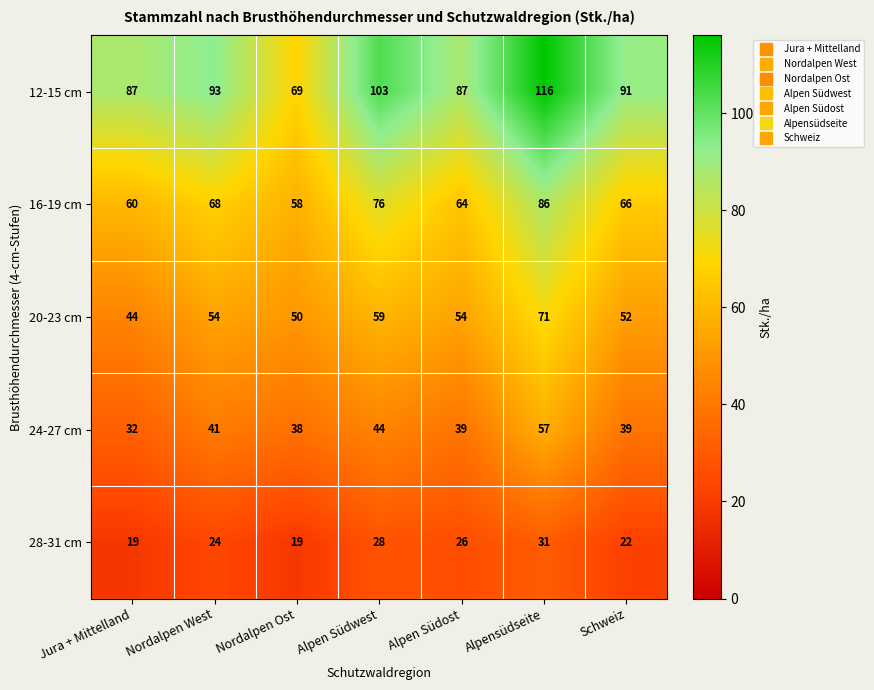

How many 28-31 cm values are between 19 and 28?

6